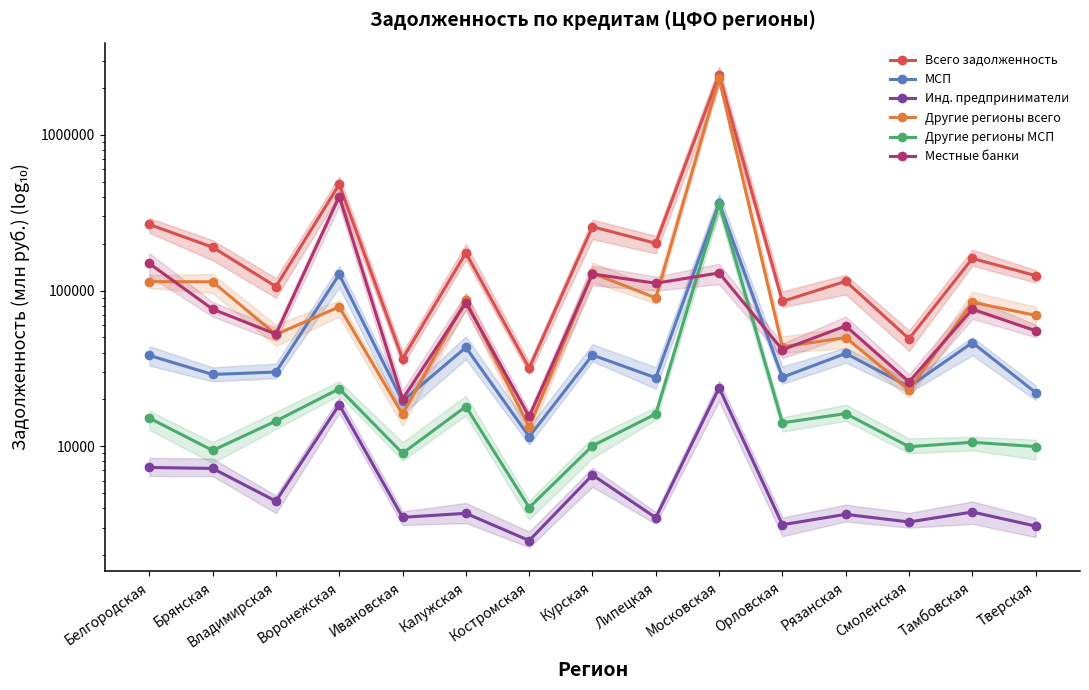

What is the difference between the maximum and minimum values in the Инд. предприниматели series?

21266